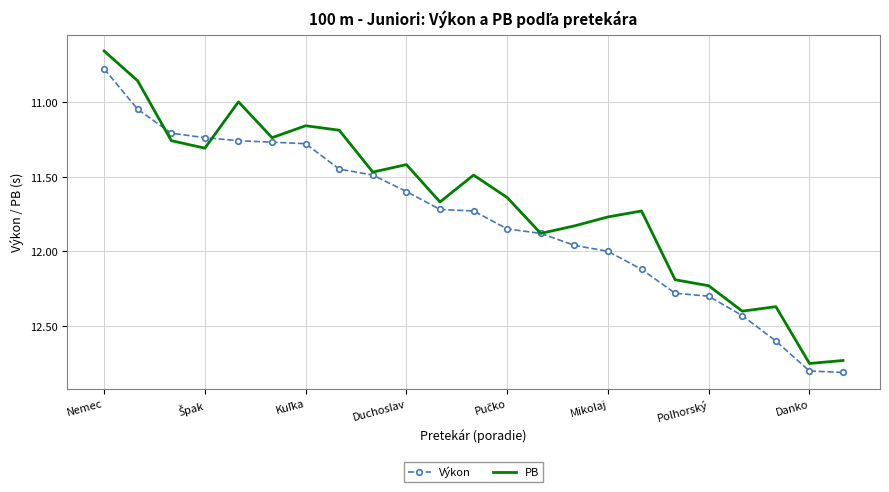

In PB, how many points are lower than both neighbors (excluding endpoints)?

6